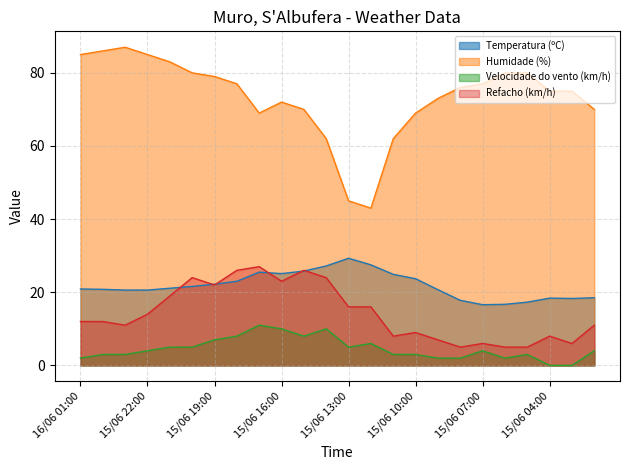

Between 15/06 17:00 and 15/06 12:00, which series saw the biggest shift?

Humidade (%)